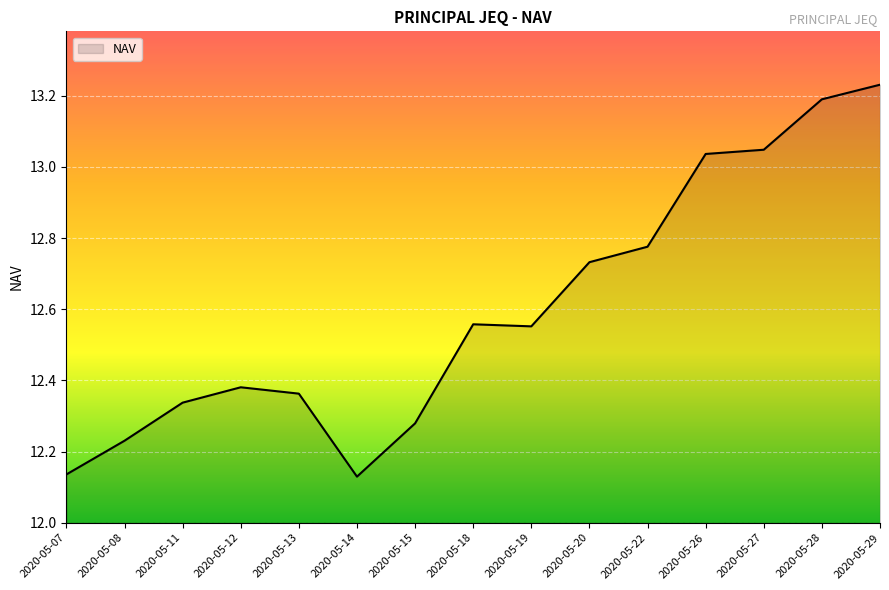

The value at 2020-05-13 is 2.5. True or false?

False